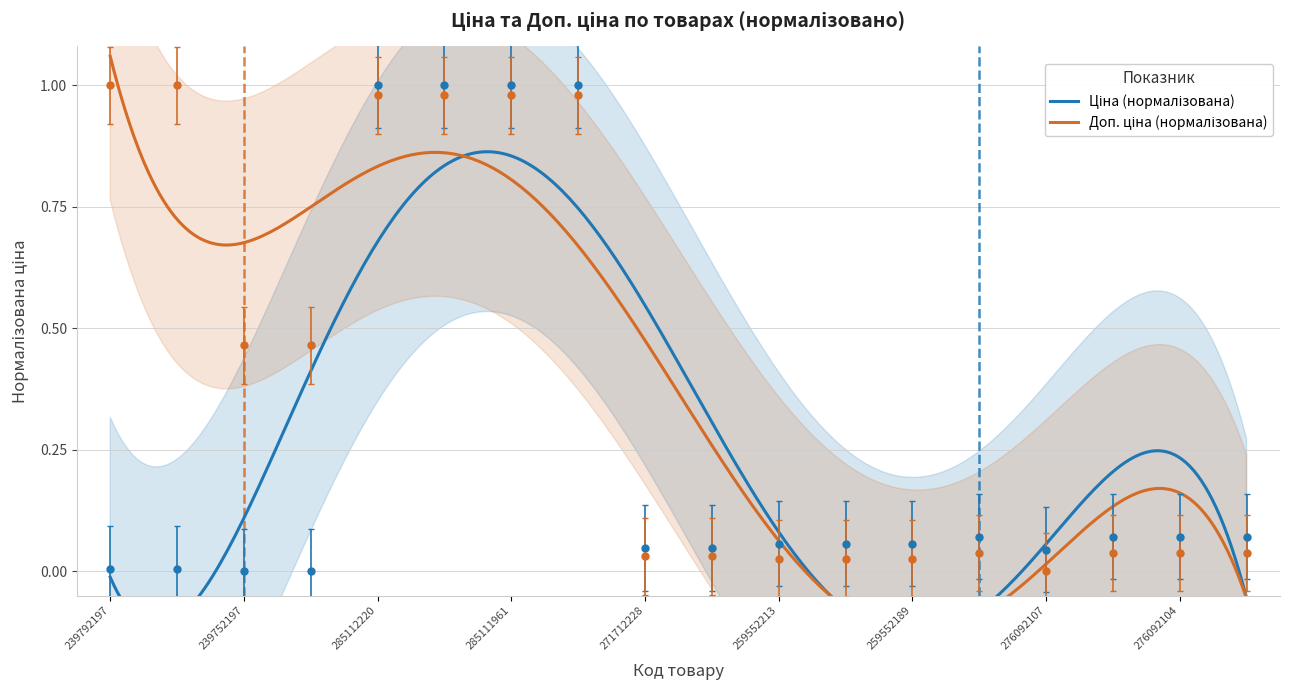

At how many categories does at least one series exceed 0?

18